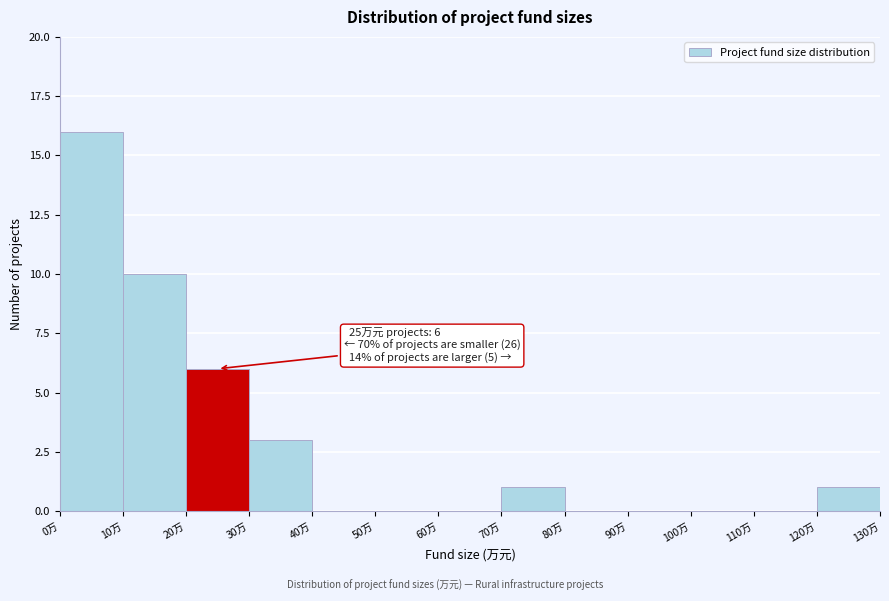

Which range on the x-axis has the tallest bar?

0 to 10